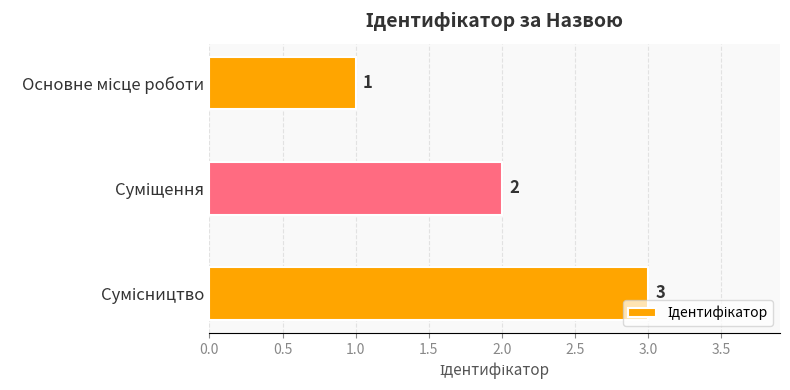

What is the greatest value displayed?

3